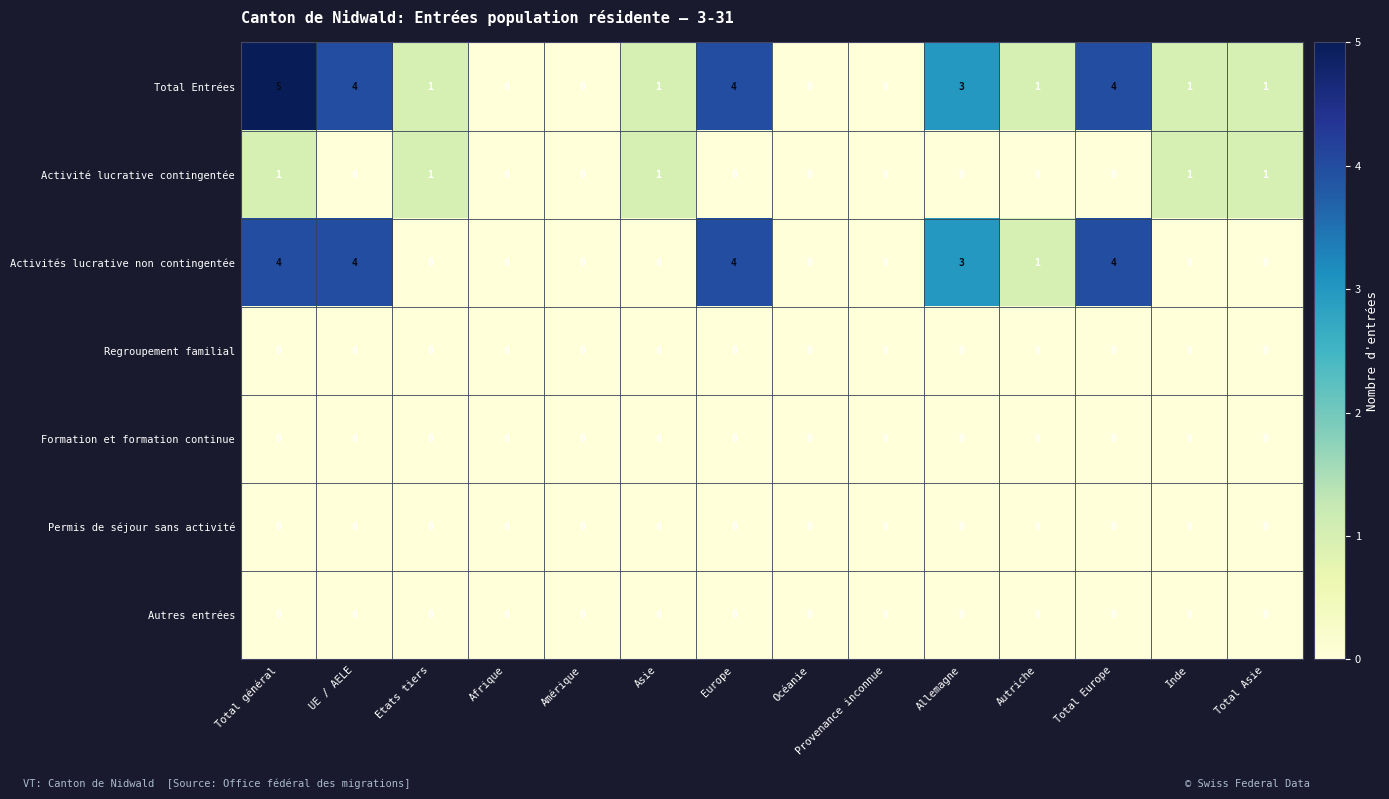

Which series has the widest spread of values?

Total Entrées